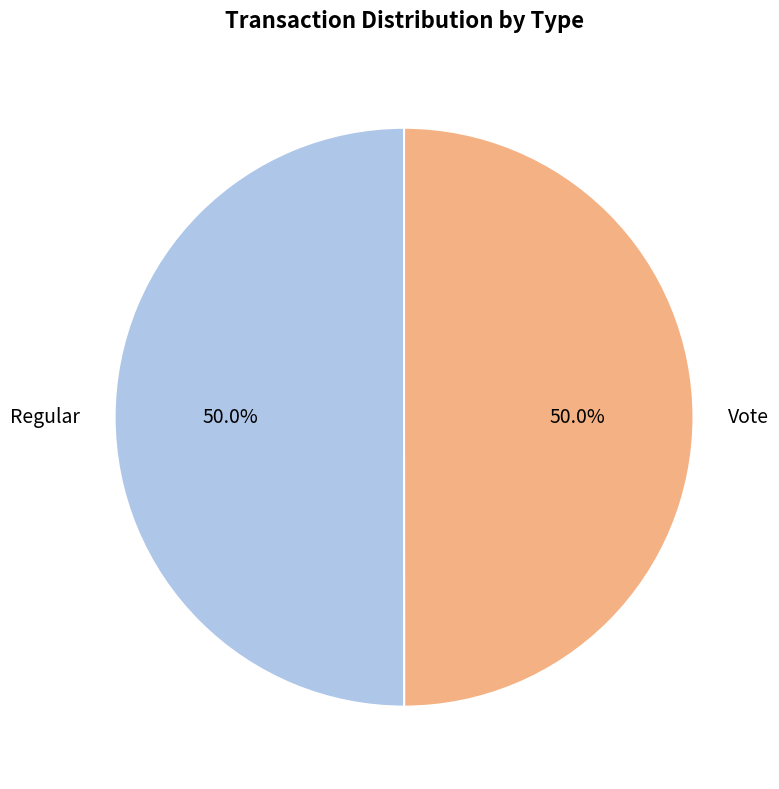

The Vote slice represents 50% of the pie. True or false?

True